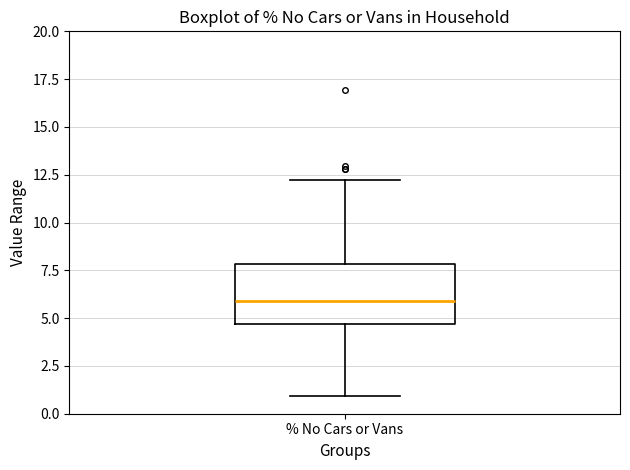

Transcribe this box plot: give where the median line is, the range the box spans, and where the two whiskers end, as read against the y-axis. The values are not printed on the chart, so give them approximately, as read against the axis.

median 6.0, box 4.5 to 8.0, whiskers 1.0 to 12.0